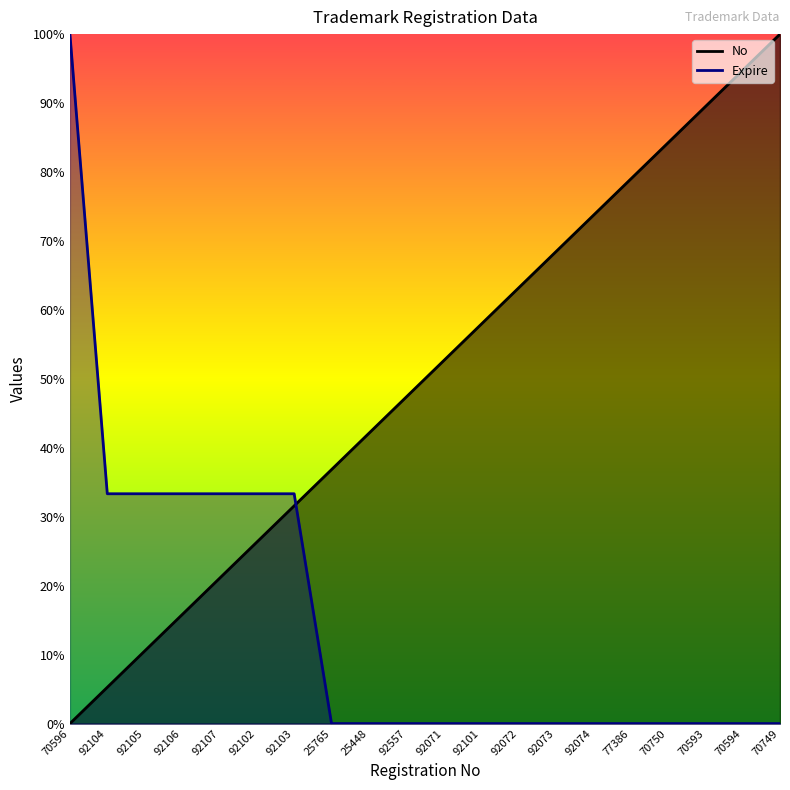

What is the average value of the Expire series?

0.1